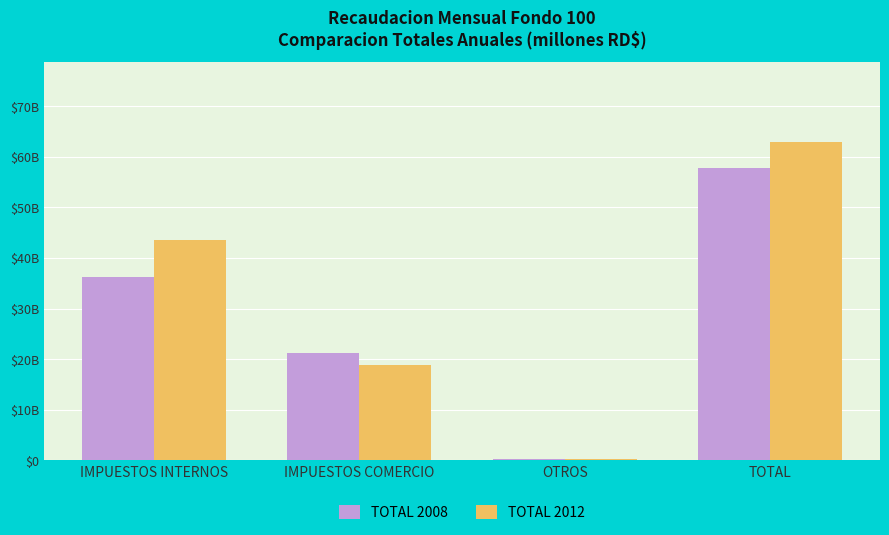

True or false: TOTAL 2008 has a value of 0.2 at OTROS.

True